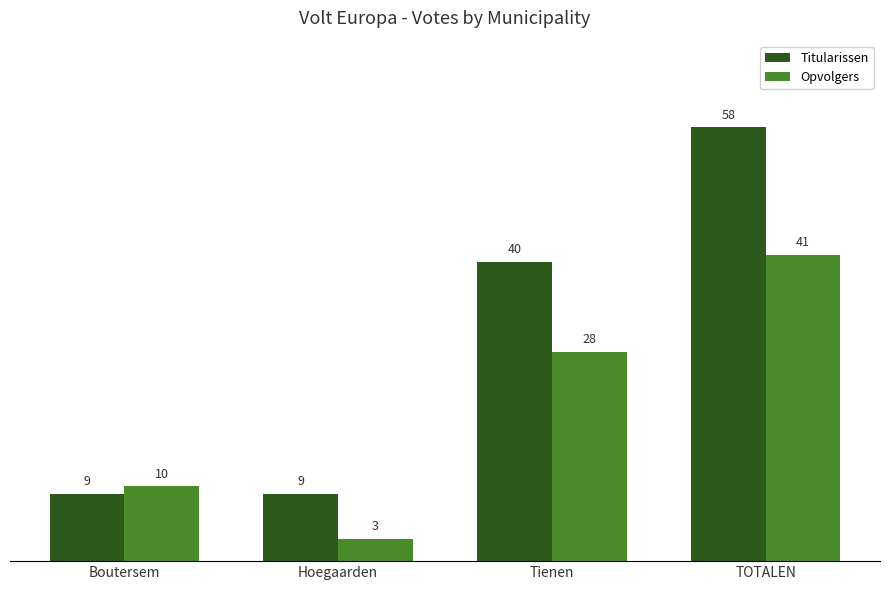

Reading left to right, extract all data points from this chart.

Titularissen: Boutersem=9	Hoegaarden=9	Tienen=40	TOTALEN=58
Opvolgers: Boutersem=10	Hoegaarden=3	Tienen=28	TOTALEN=41